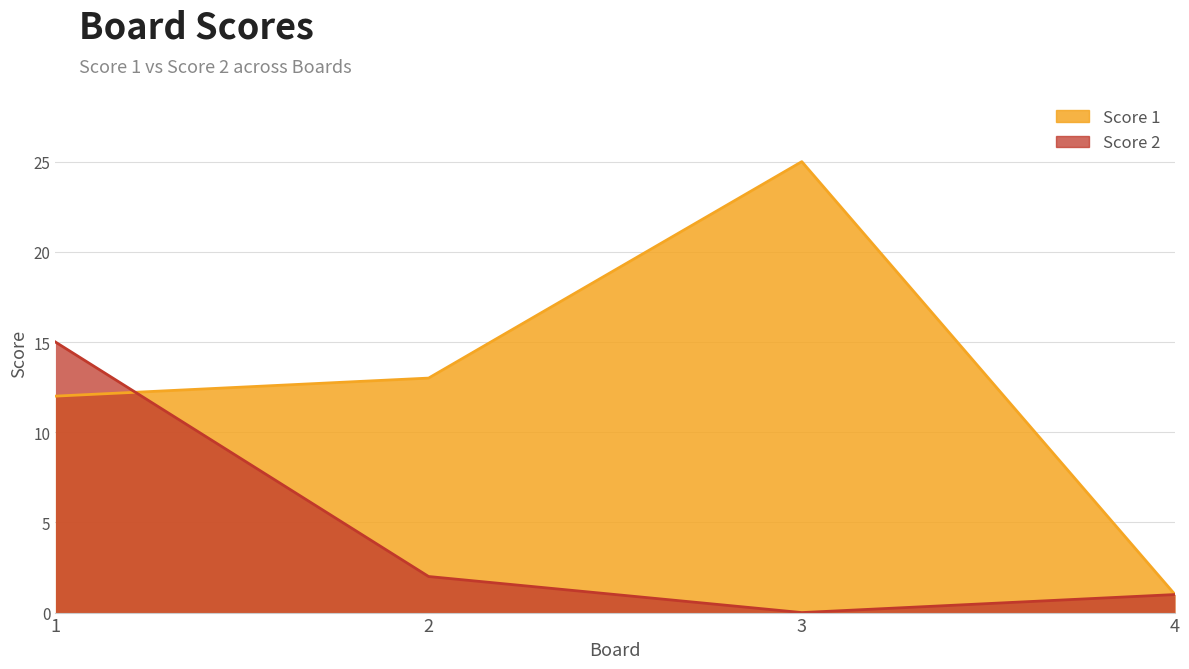

Which category has the highest value in the Score 2 series?

1